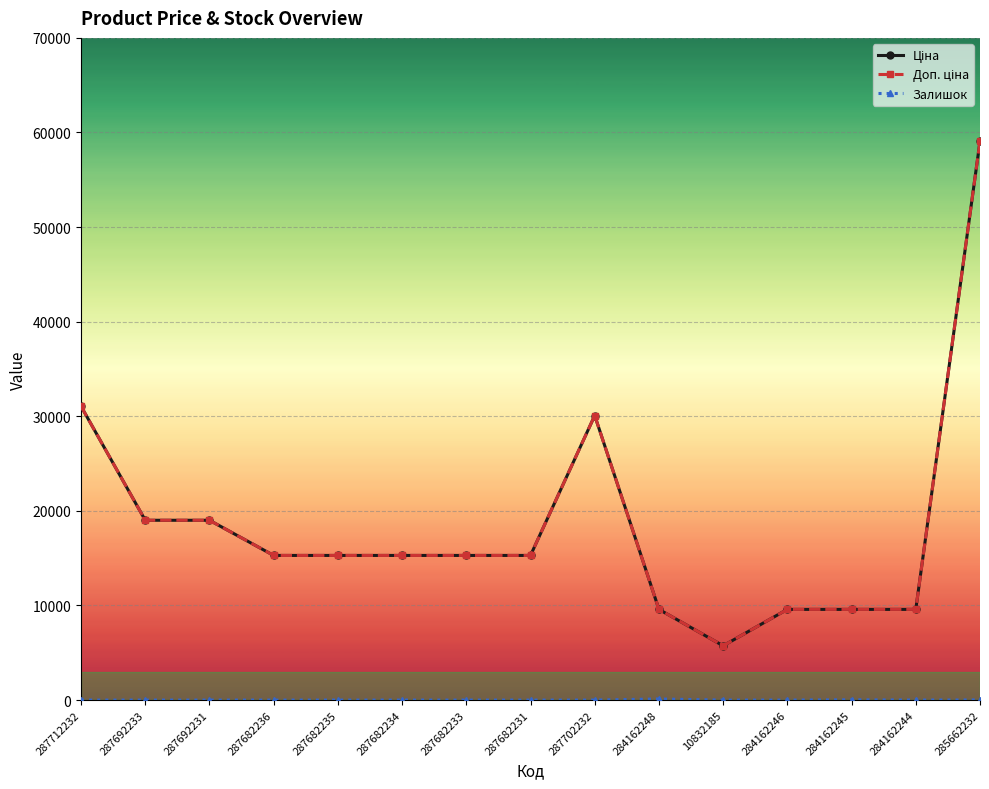

True or false: Доп. ціна has a value of 15288.0 at 287682233.

True